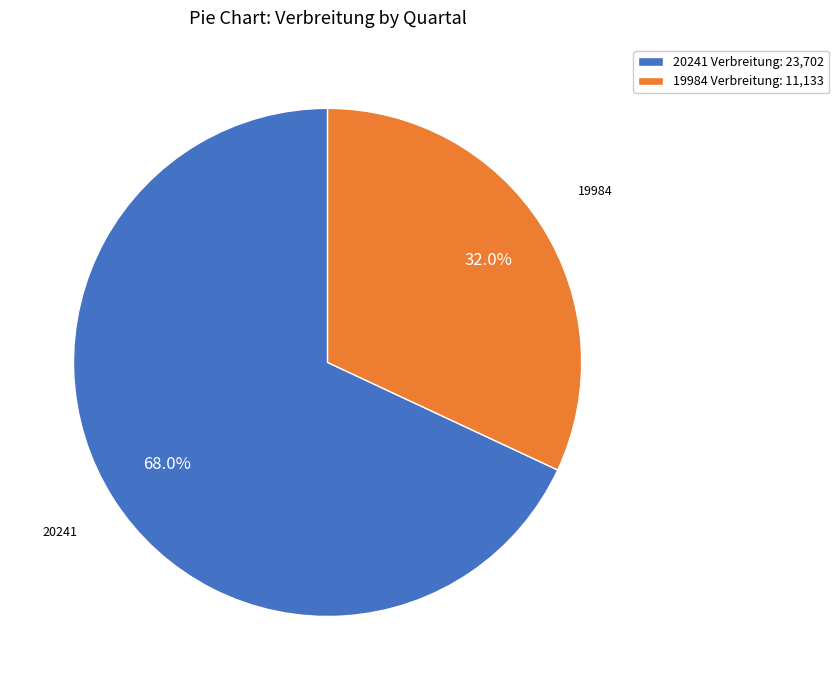

To the nearest percent, what is the difference between the 19984 and 20241 slice percentages?

36%